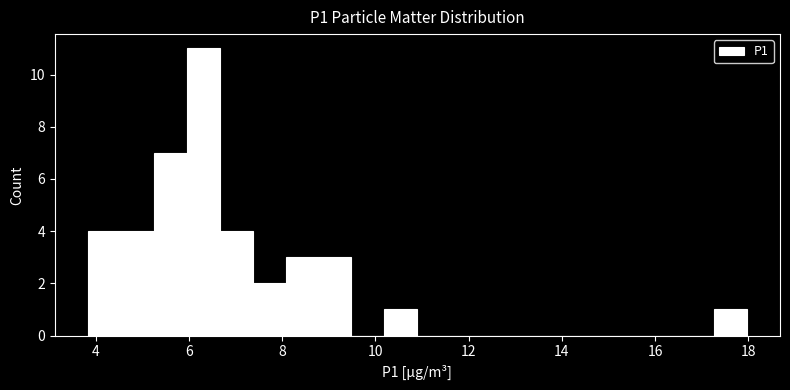

Around what value on the x-axis is the tallest bar? Give the approximate position of its centre, as read against the axis.

6.4